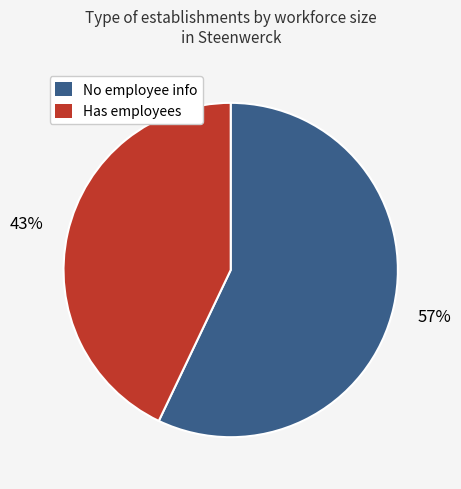

Between No employee info and Has employees, which is larger?

No employee info